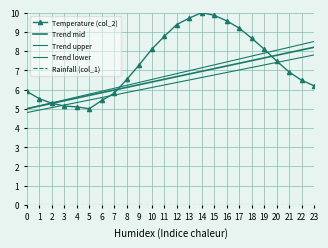

Is this an area chart (filled region under the line)?

No